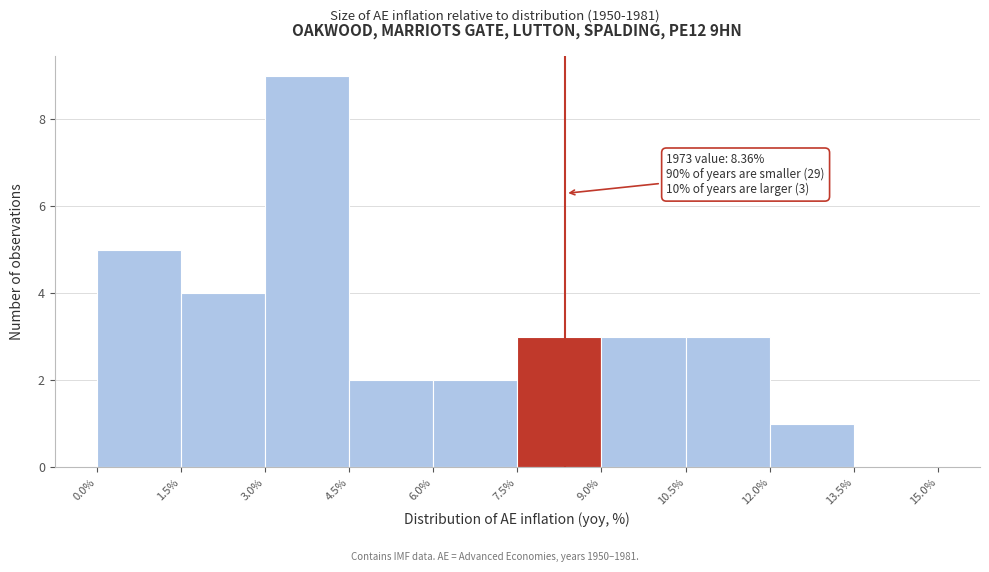

Which range on the x-axis has the tallest bar?

3.0% to 4.5%